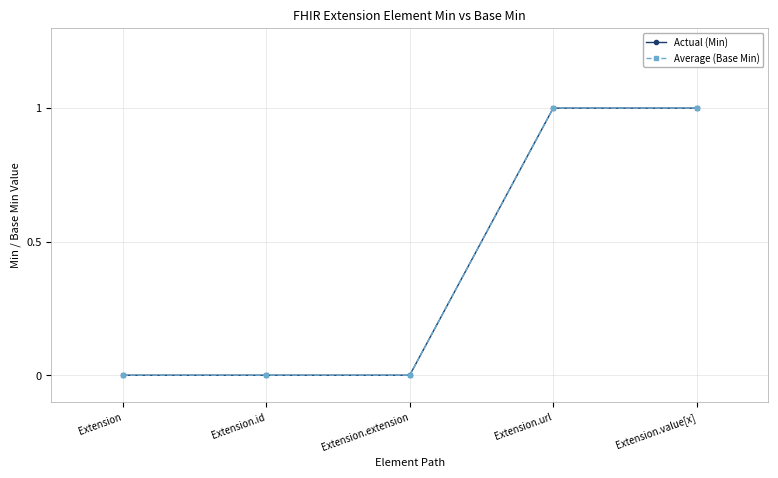

Count the Average (Base Min) values in the range 0 to 1.

5